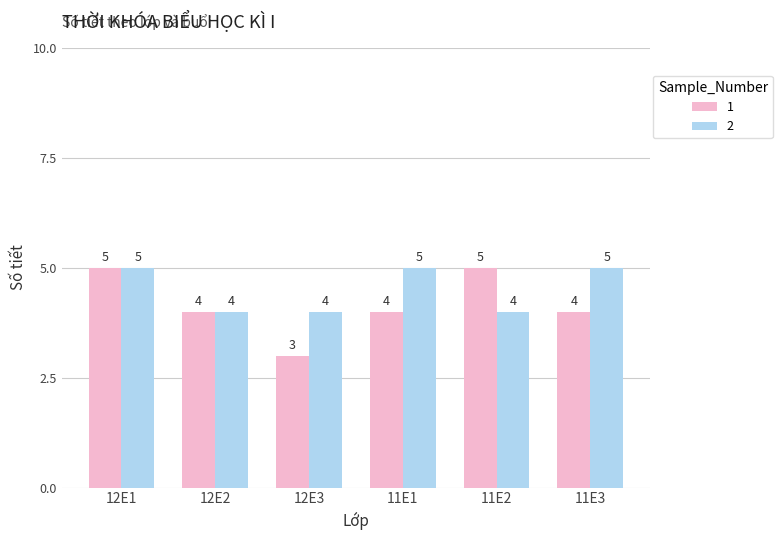

Does the chart contain stacked bars?

No